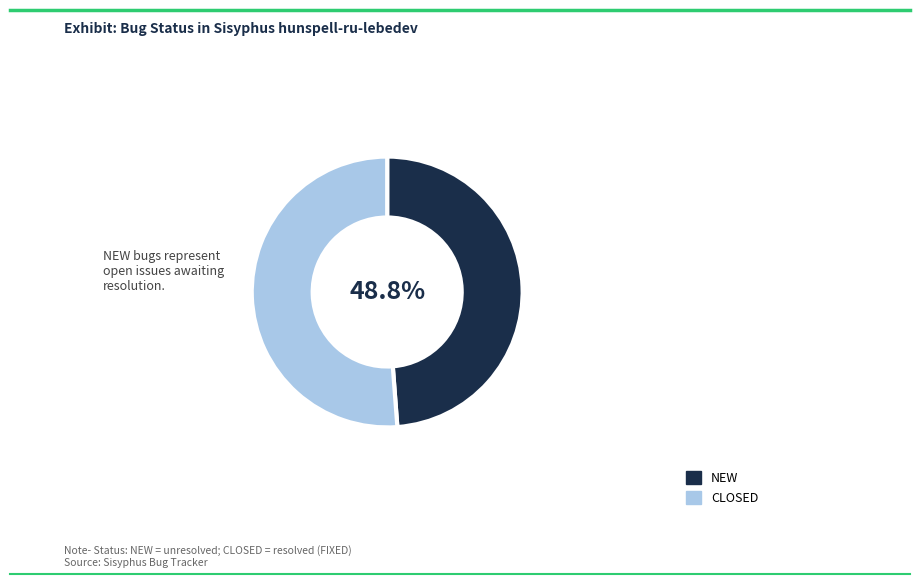

To the nearest percent, what is the combined percentage of NEW and CLOSED?

100%